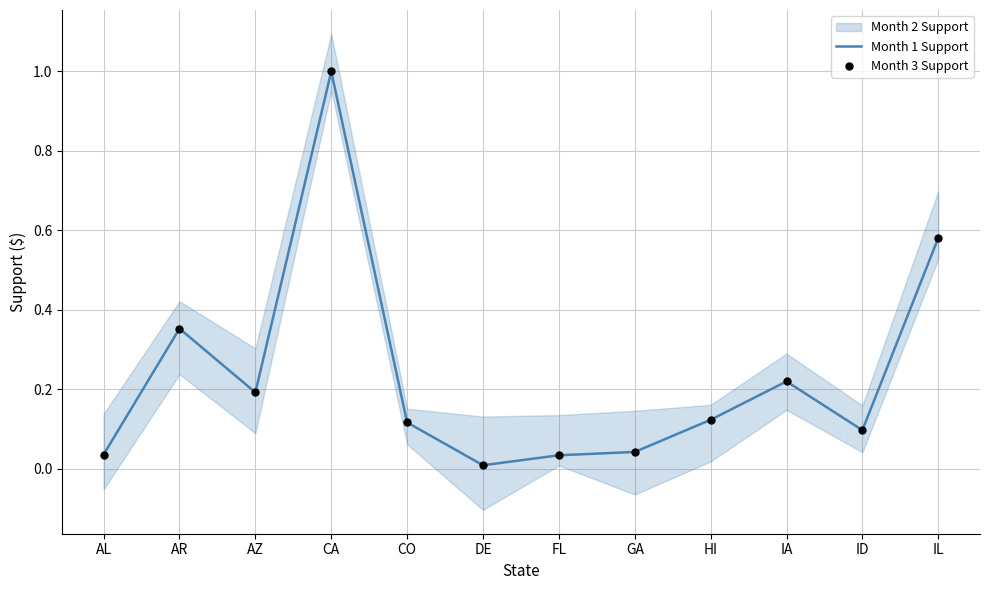

At how many categories does at least one series exceed 0?

12